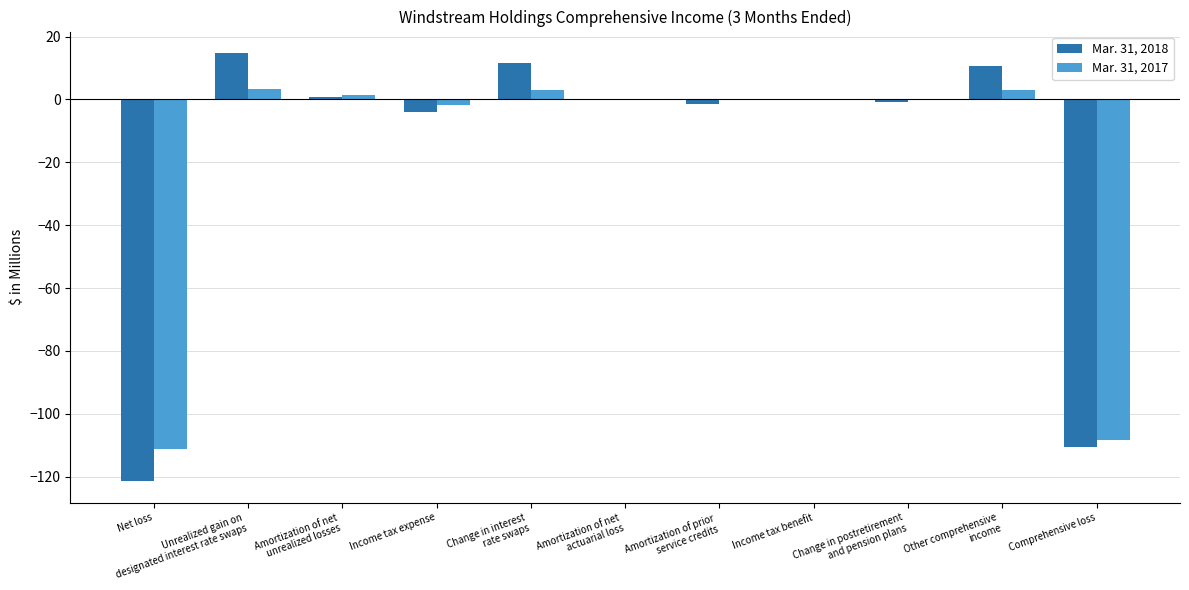

Is it true that Mar. 31, 2018 equals 10.8 at Other comprehensive
income?

True